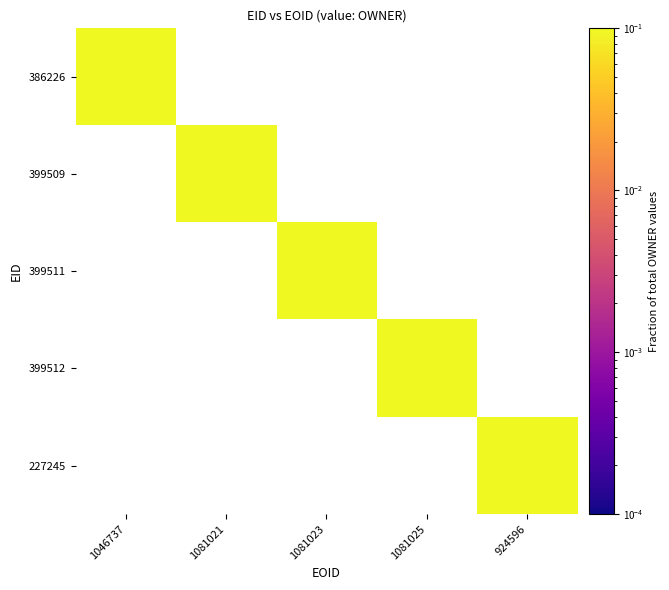

Count the number of categories in the chart.

5